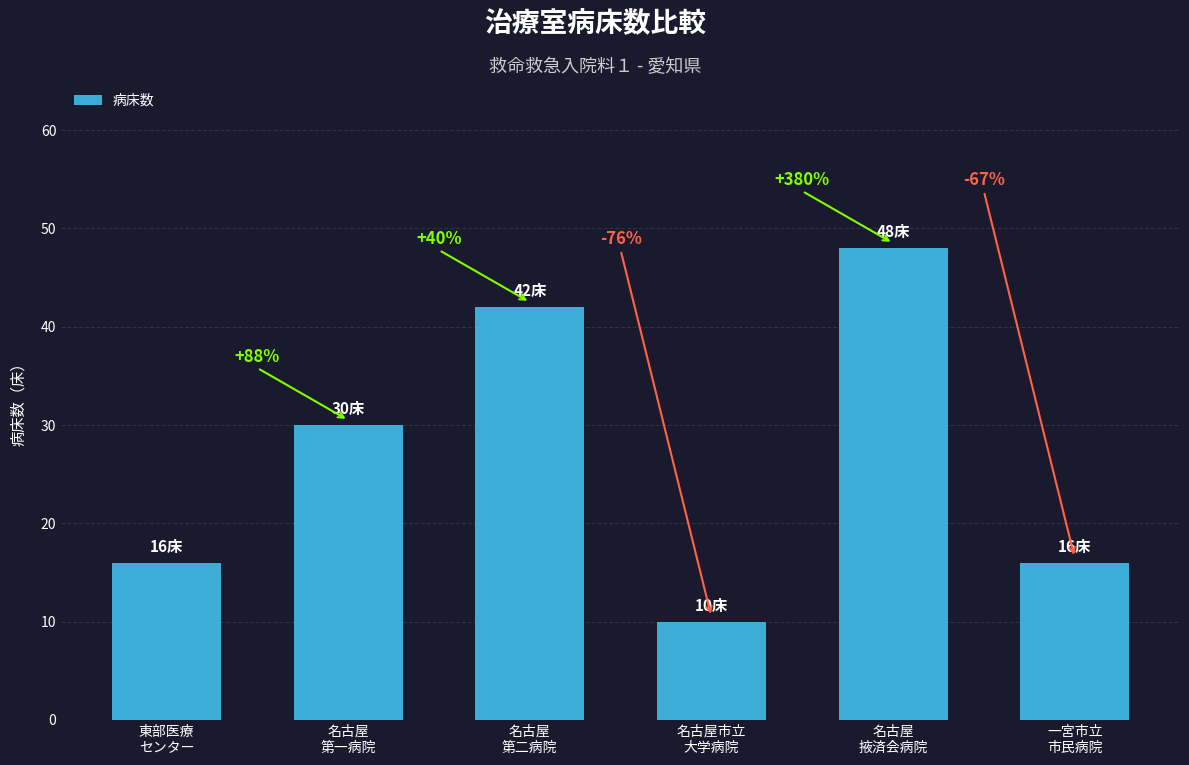

Are the bars horizontal?

No